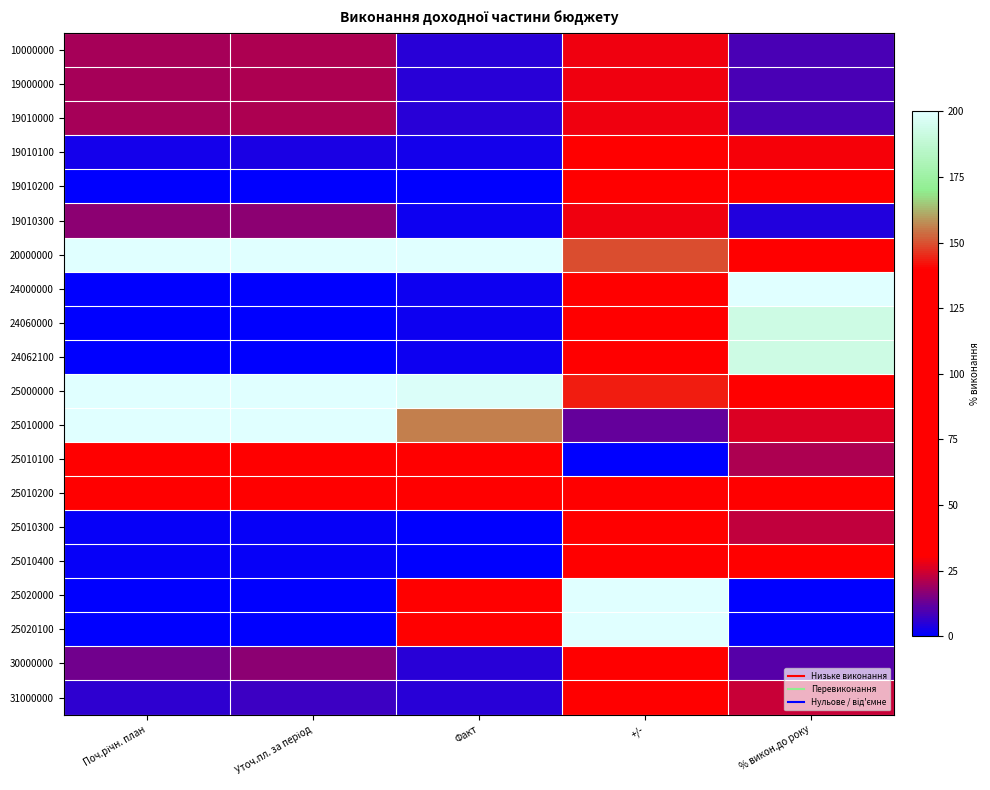

What is the difference between the highest and lowest values at % викон.до року?

200.0